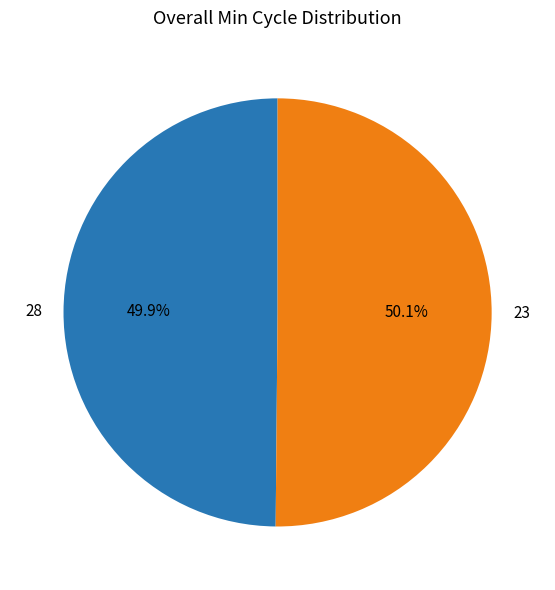

How many slices are in this pie chart?

2